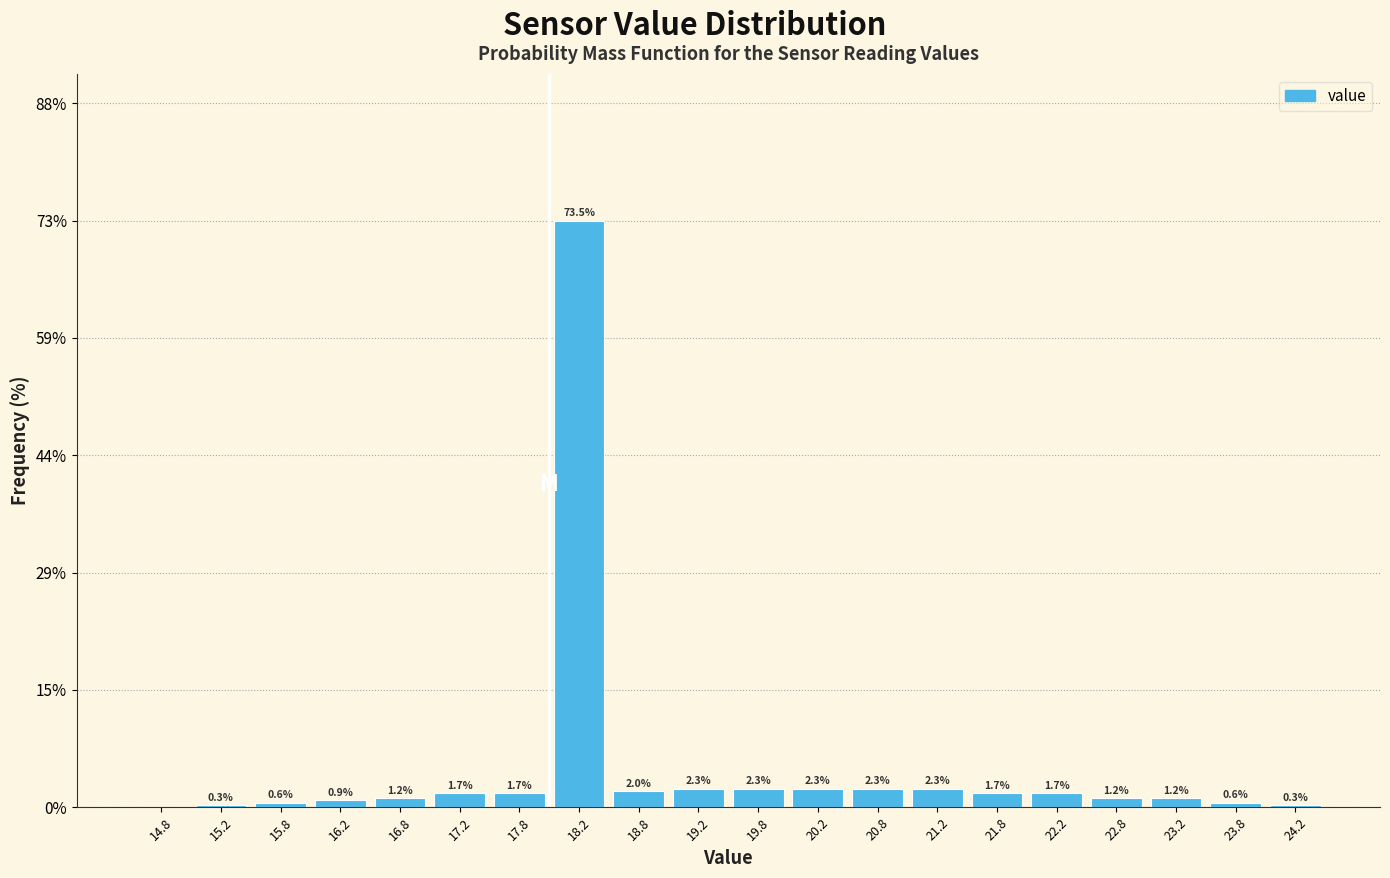

Which range on the x-axis has the tallest bar?

18.0 to 18.5